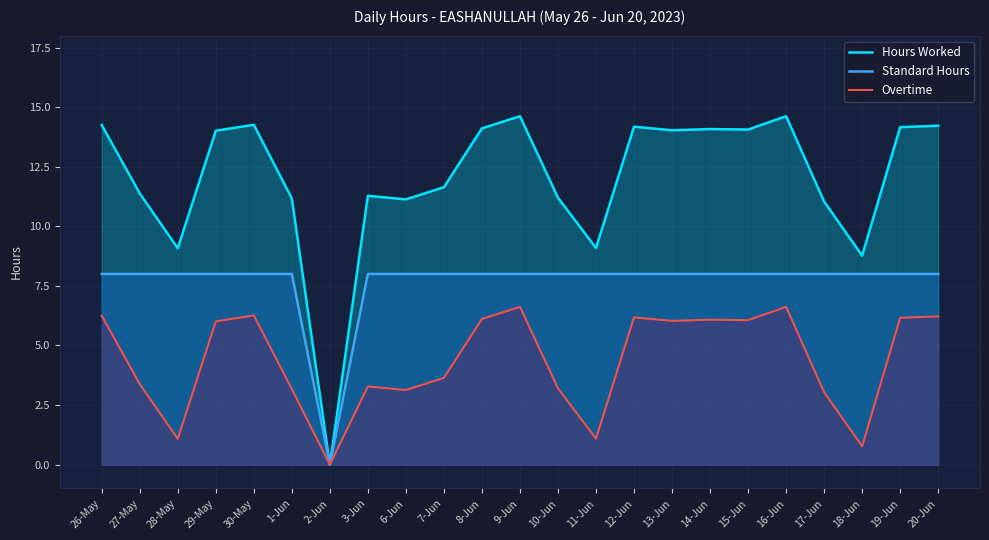

Reading right to left, transcribe all the data shown in this chart.

Hours Worked: 14.2	14.2	8.8	11.0	14.6	14.1	14.1	14.0	14.2	9.1	11.2	14.6	14.1	11.6	11.1	11.3	0.0	11.2	14.3	14.0	9.1	11.4	14.2
Standard Hours: 8.0	8.0	8.0	8.0	8.0	8.0	8.0	8.0	8.0	8.0	8.0	8.0	8.0	8.0	8.0	8.0	0.0	8.0	8.0	8.0	8.0	8.0	8.0
Overtime: 6.2	6.2	0.8	3.0	6.6	6.1	6.1	6.0	6.2	1.1	3.2	6.6	6.1	3.6	3.1	3.3	0.0	3.2	6.3	6.0	1.1	3.4	6.2